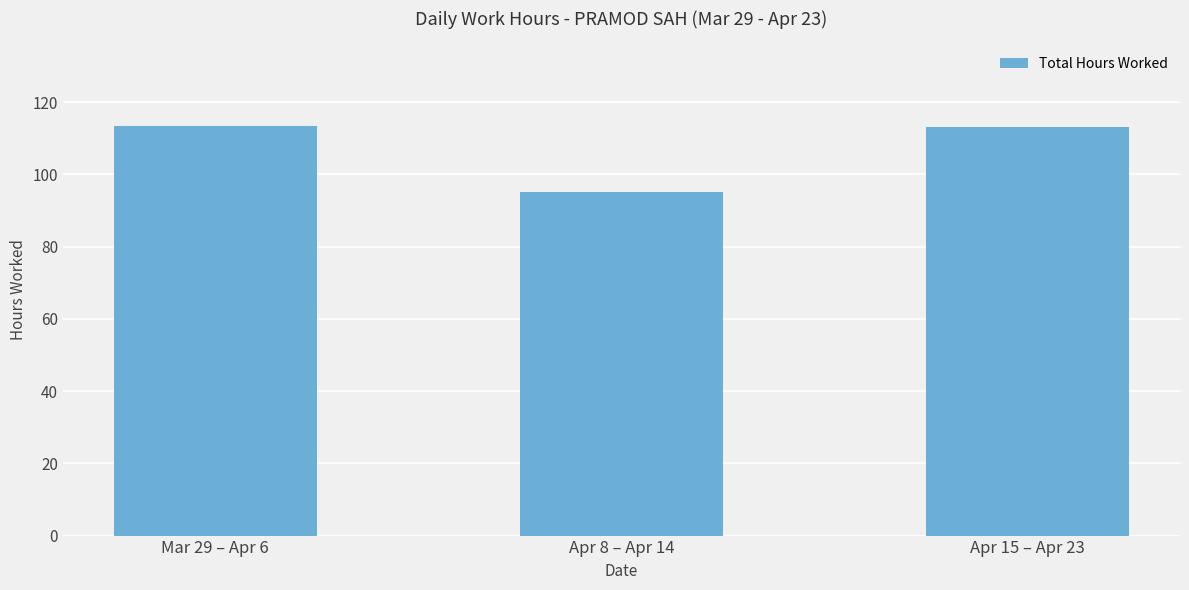

The value at Apr 15 – Apr 23 is 113.1. True or false?

True